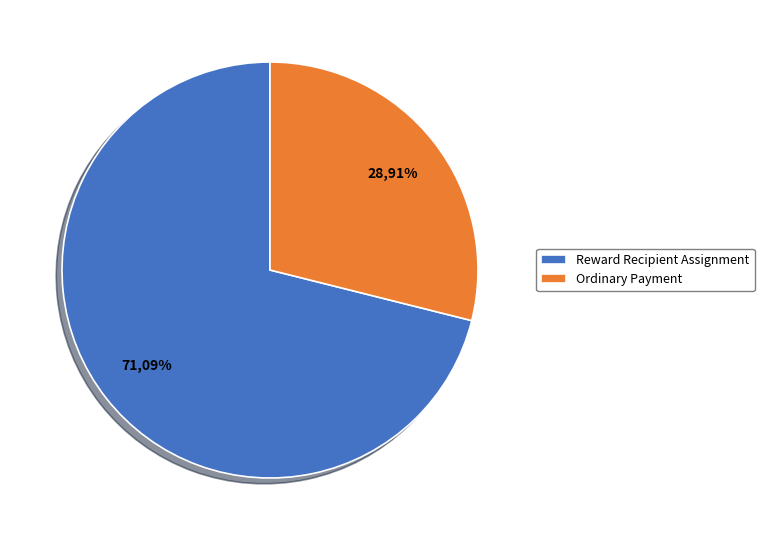

What is the ratio of the value at Ordinary Payment to the value at Reward Recipient Assignment?

0.4